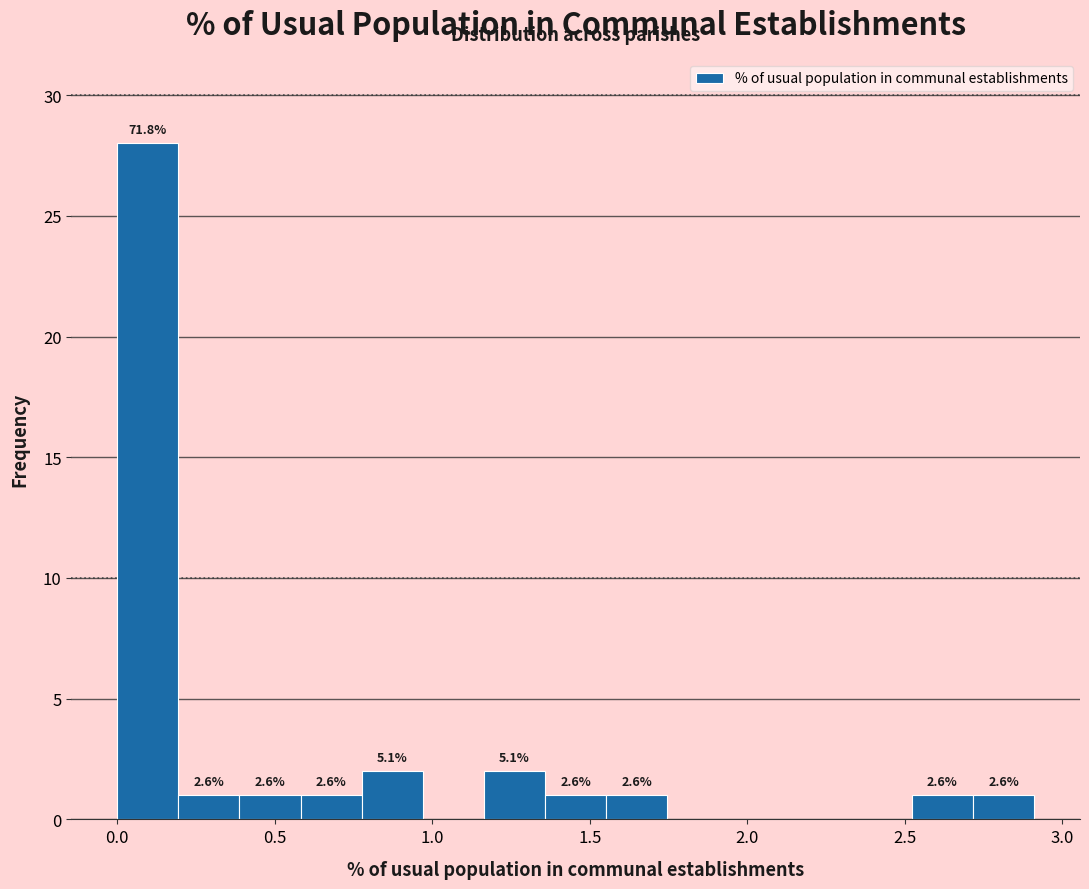

Around what value on the x-axis is the tallest bar? Give the approximate position of its centre, as read against the axis.

0.10